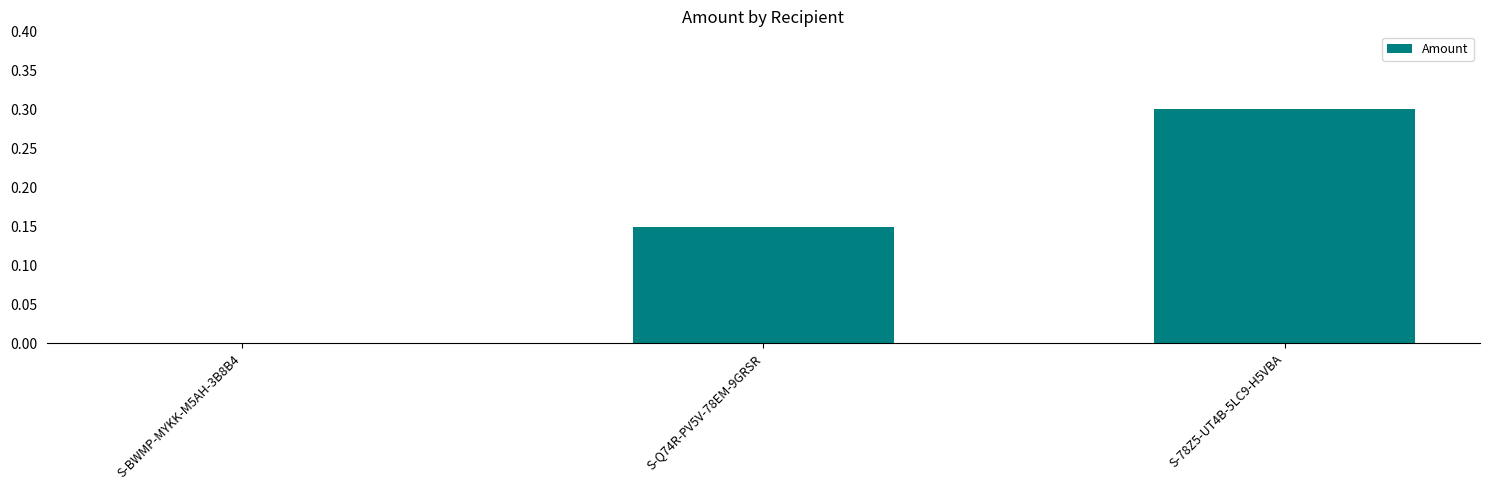

At which label is the value closest to 0?

S-BWMP-MYKK-M5AH-3B8B4